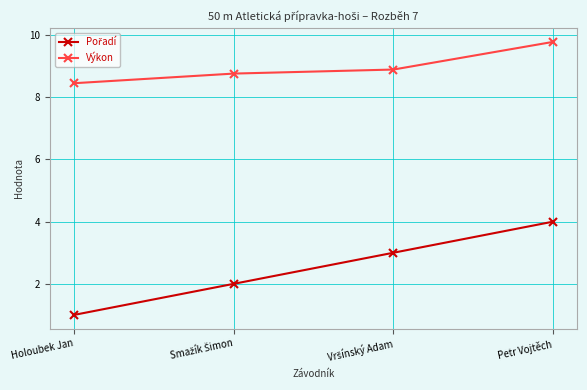

What is the label of the 1st point from the right?

Petr Vojtěch